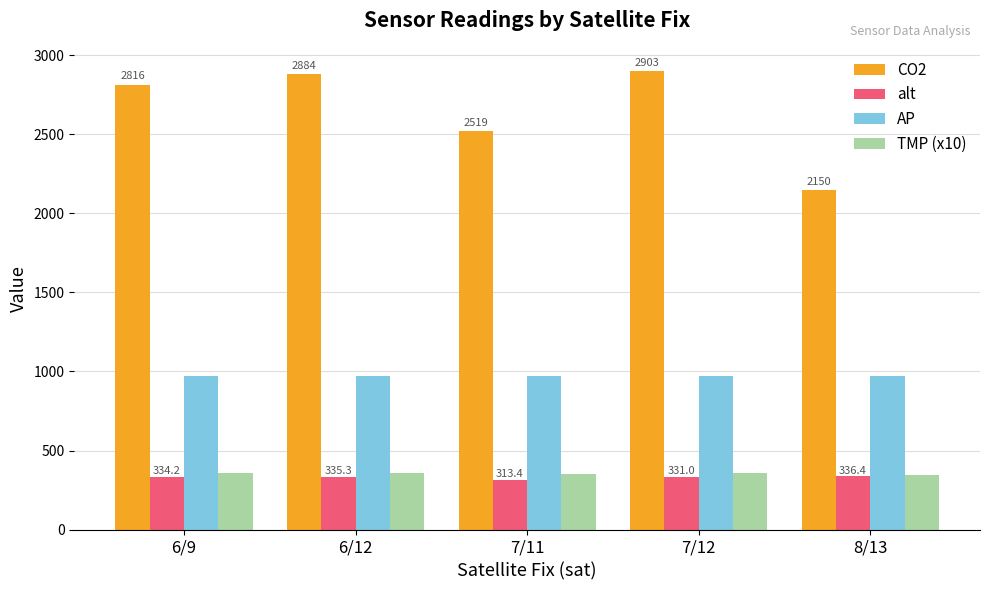

What is the sum of all alt values?

1650.2